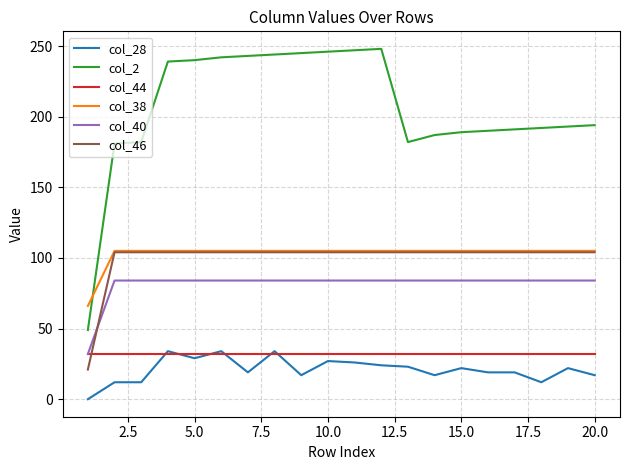

Which series has the largest total across all categories?

col_2